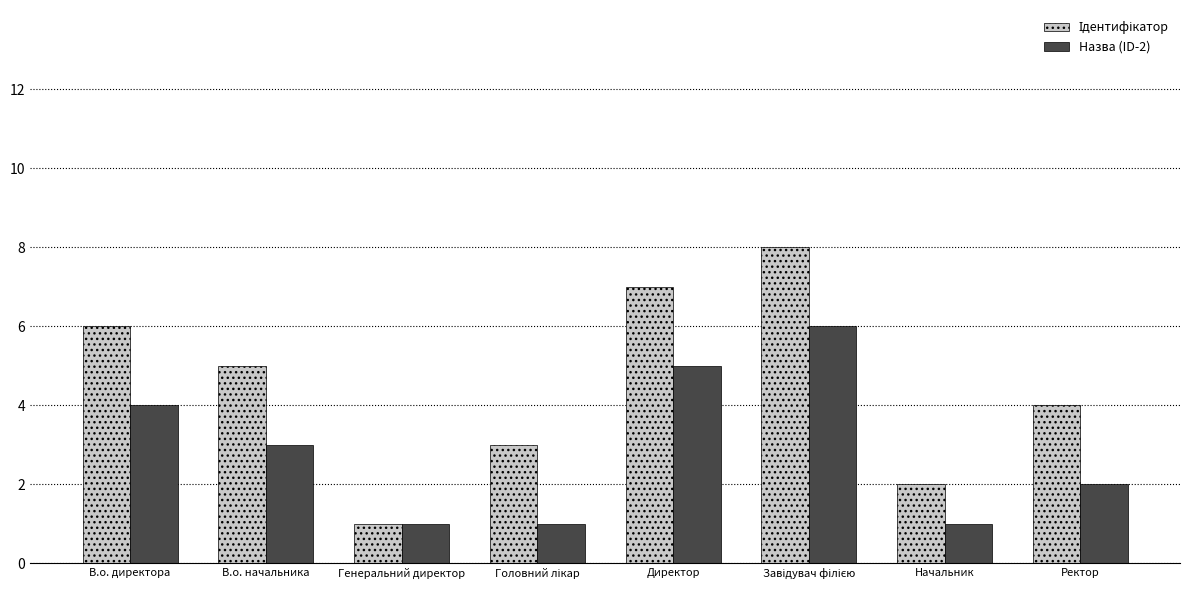

What is the difference between the second highest and minimum values in the Назва (ID-2) series?

4